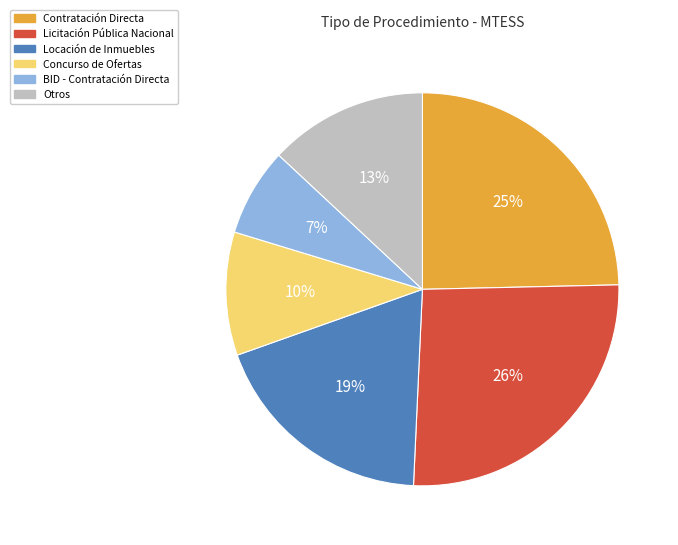

The BID - Contratación Directa slice represents 21% of the pie. True or false?

False